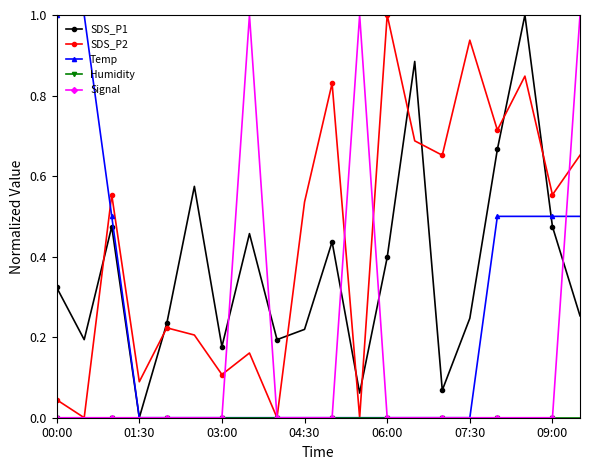

What is the highest value of the Signal series?

1.0